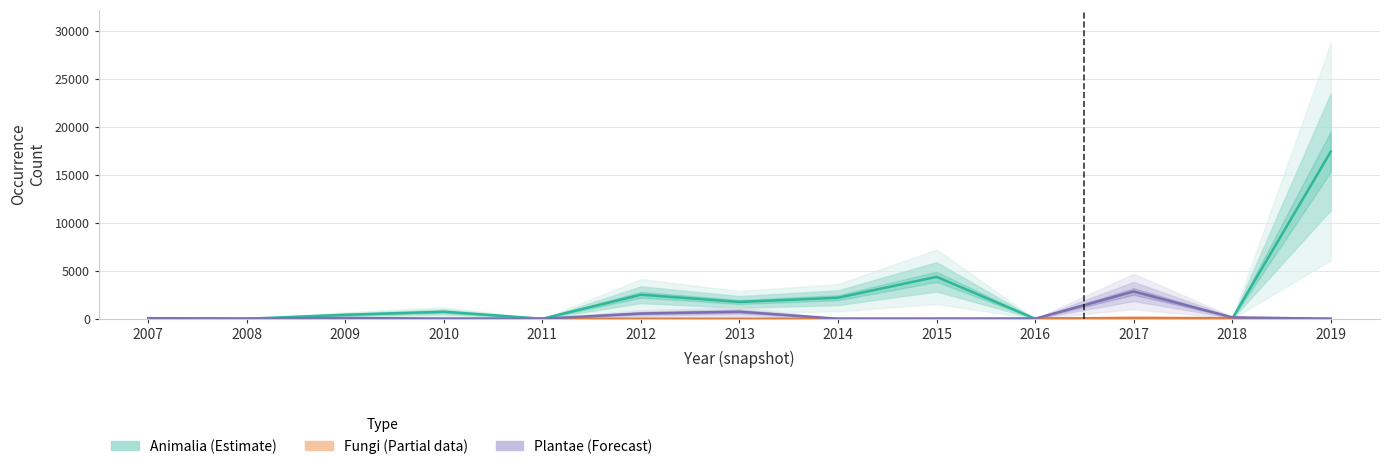

True or false: Animalia (Estimate) and Plantae (Forecast) intersect in this chart.

True